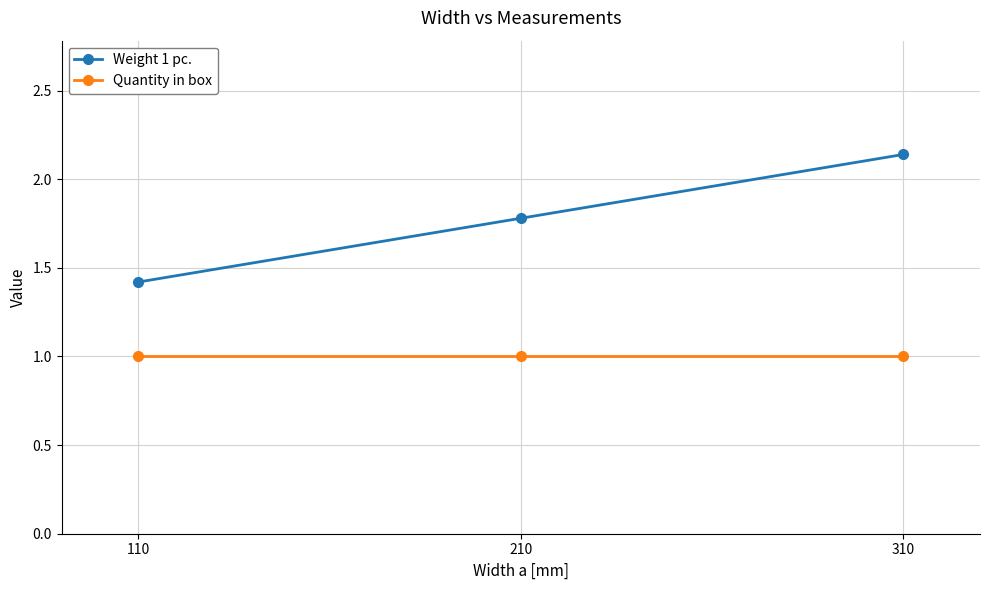

What is the value of the Weight 1 pc. point at the 2nd from the left?

1.8